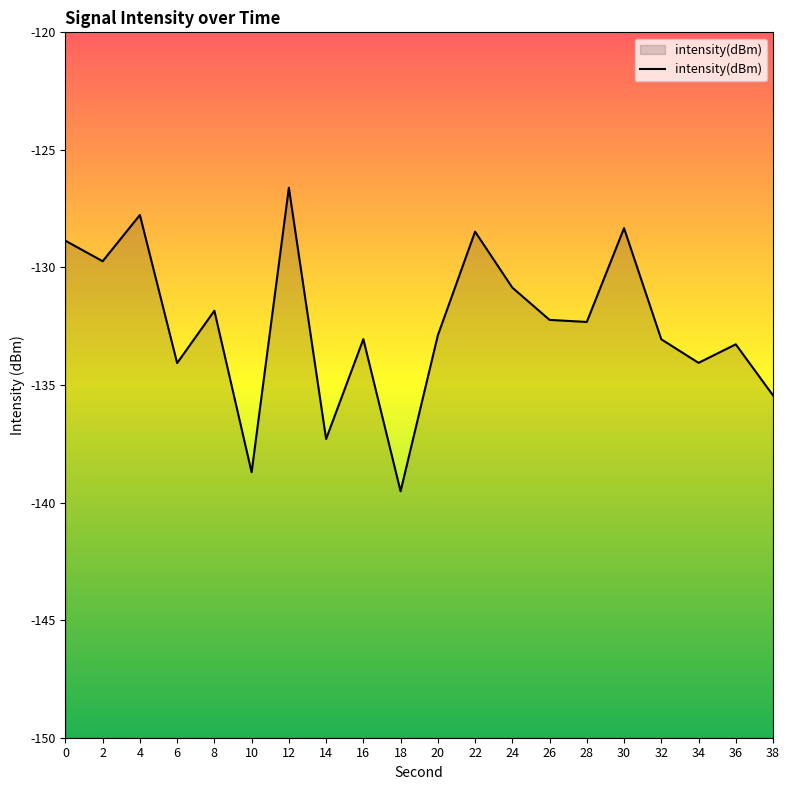

How many data points are above -132?

8